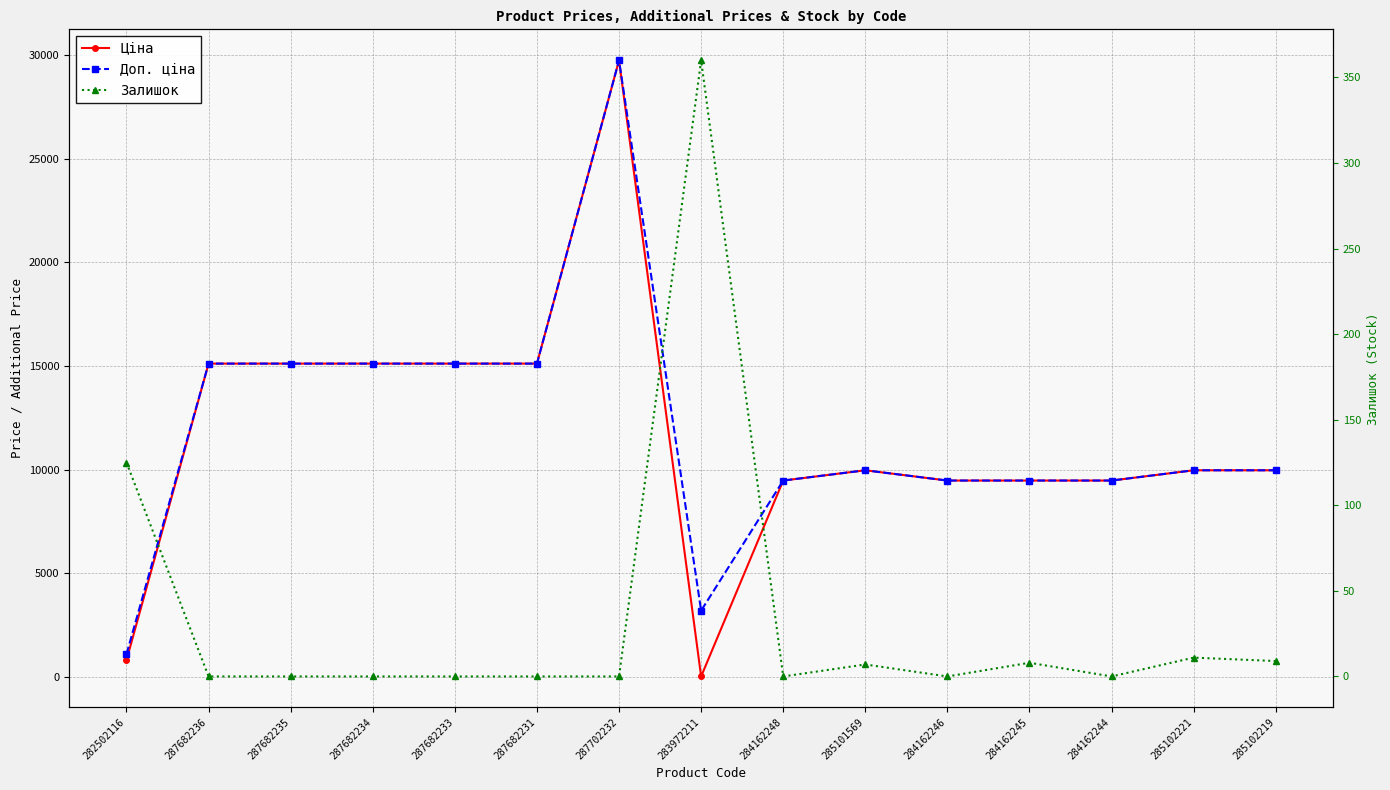

How many intersections are there between Ціна and Залишок?

2